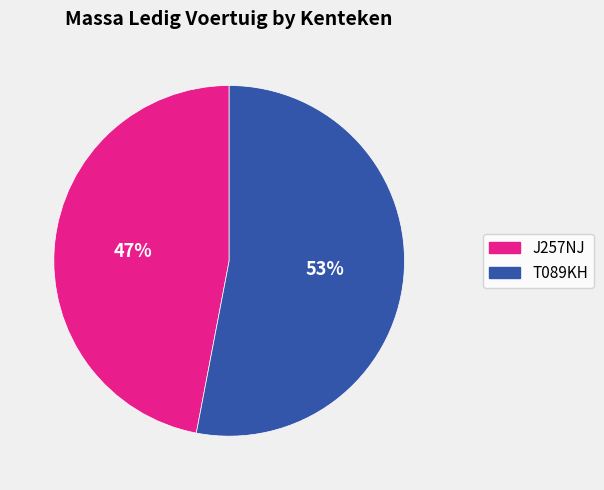

Between T089KH and J257NJ, which is larger?

T089KH